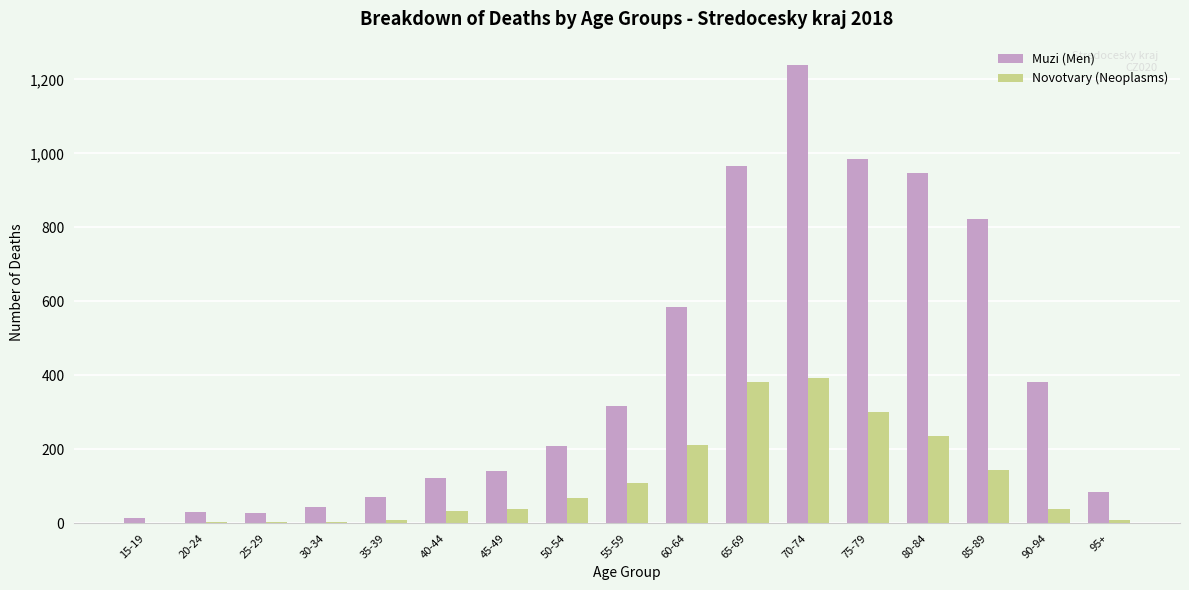

Which series changed the most between 20-24 and 85-89?

Muzi (Men)